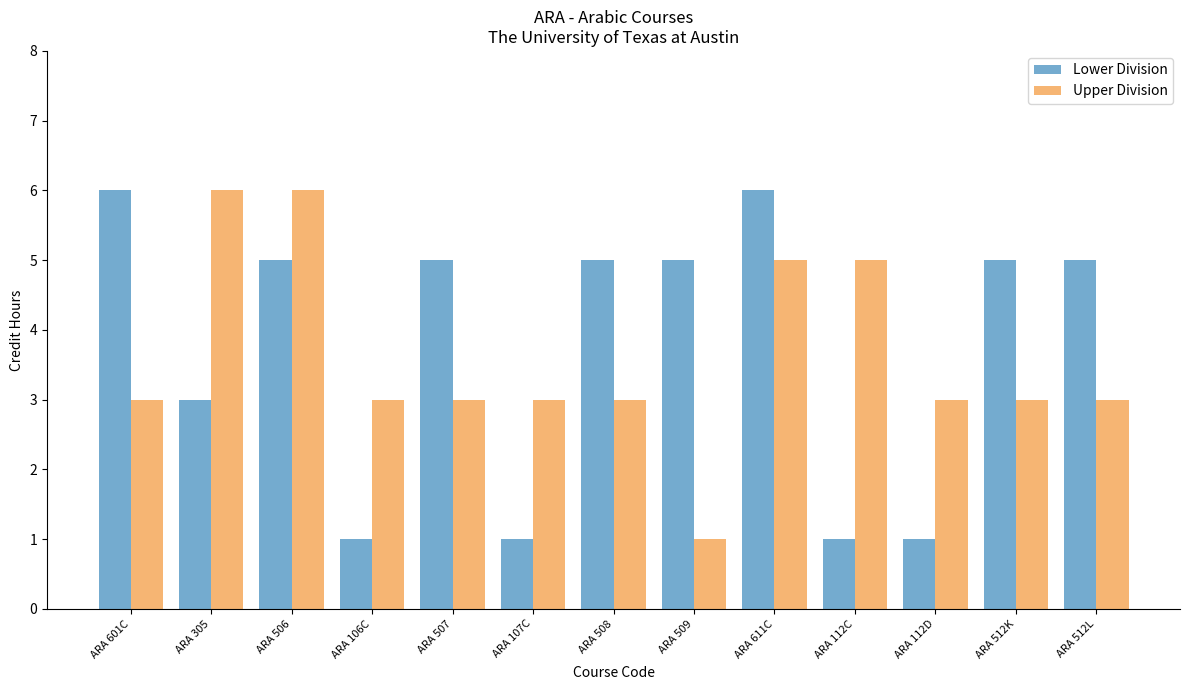

Reading left to right, what are all the values shown in this chart?

Lower Division: ARA 601C=6	ARA 305=3	ARA 506=5	ARA 106C=1	ARA 507=5	ARA 107C=1	ARA 508=5	ARA 509=5	ARA 611C=6	ARA 112C=1	ARA 112D=1	ARA 512K=5	ARA 512L=5
Upper Division: ARA 601C=3	ARA 305=6	ARA 506=6	ARA 106C=3	ARA 507=3	ARA 107C=3	ARA 508=3	ARA 509=1	ARA 611C=5	ARA 112C=5	ARA 112D=3	ARA 512K=3	ARA 512L=3